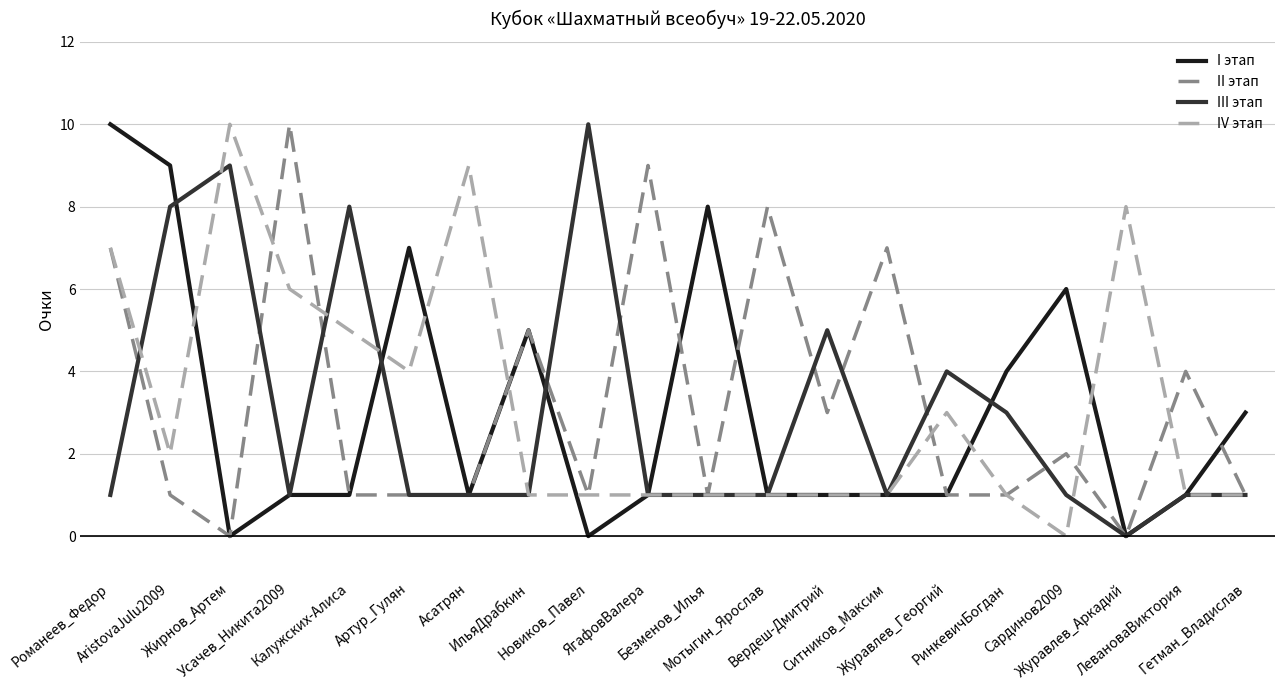

What is the maximum value shown in the chart?

10